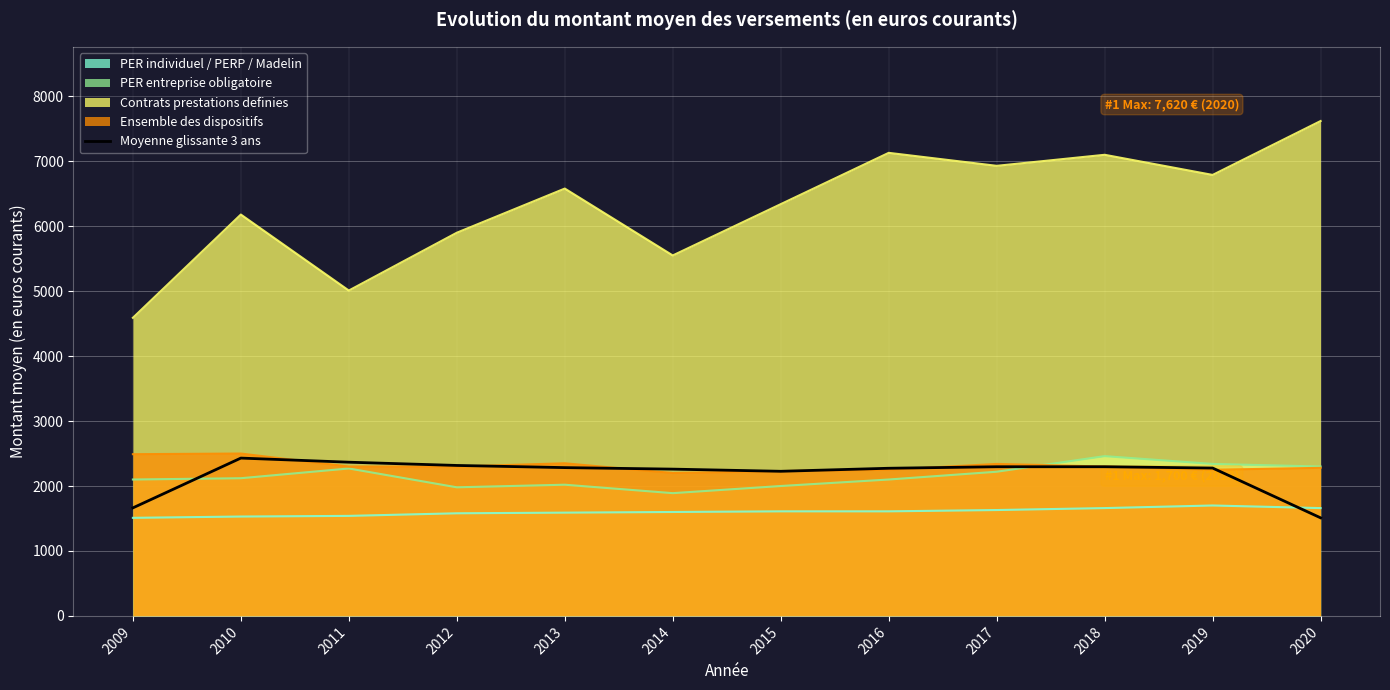

Reading right to left, what are all the values shown in this chart?

2020=1510.0	2019=2276.7	2018=2296.7	2017=2296.7	2016=2273.3	2015=2226.7	2014=2260.0	2013=2283.3	2012=2316.7	2011=2366.7	2010=2430.0	2009=1663.3